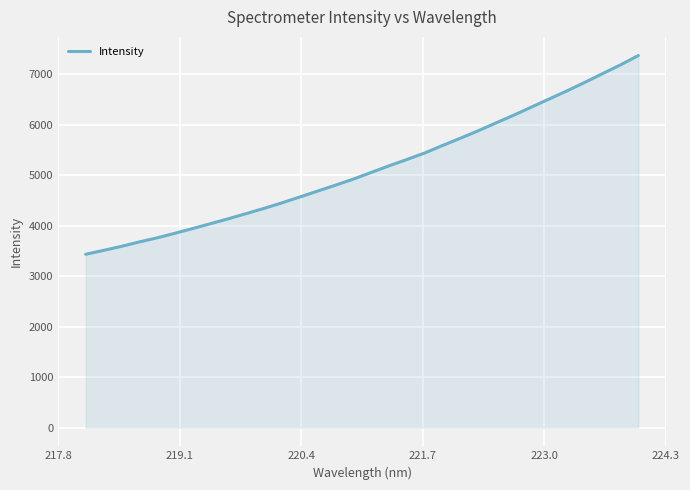

What is the difference between the maximum and minimum values?

3938.5